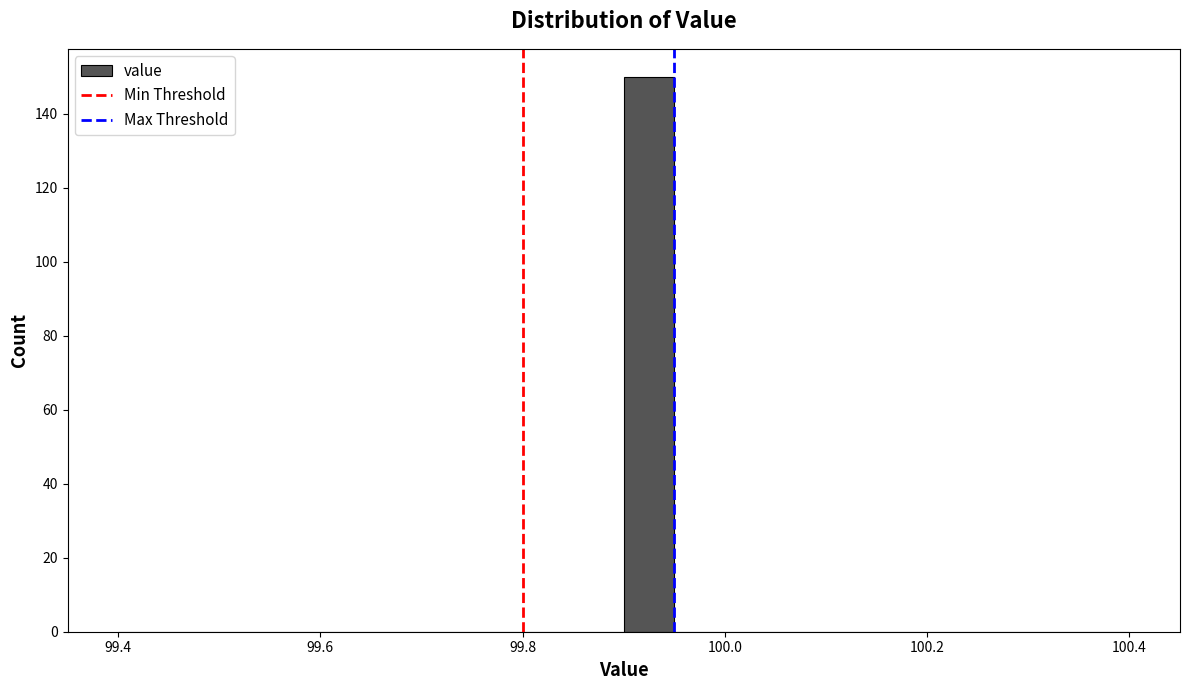

Around what value on the x-axis is the tallest bar? Give the approximate position of its centre, as read against the axis.

99.92